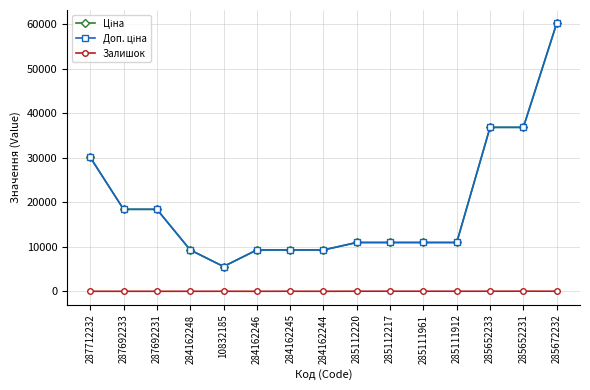

How many lines are shown in the chart?

3